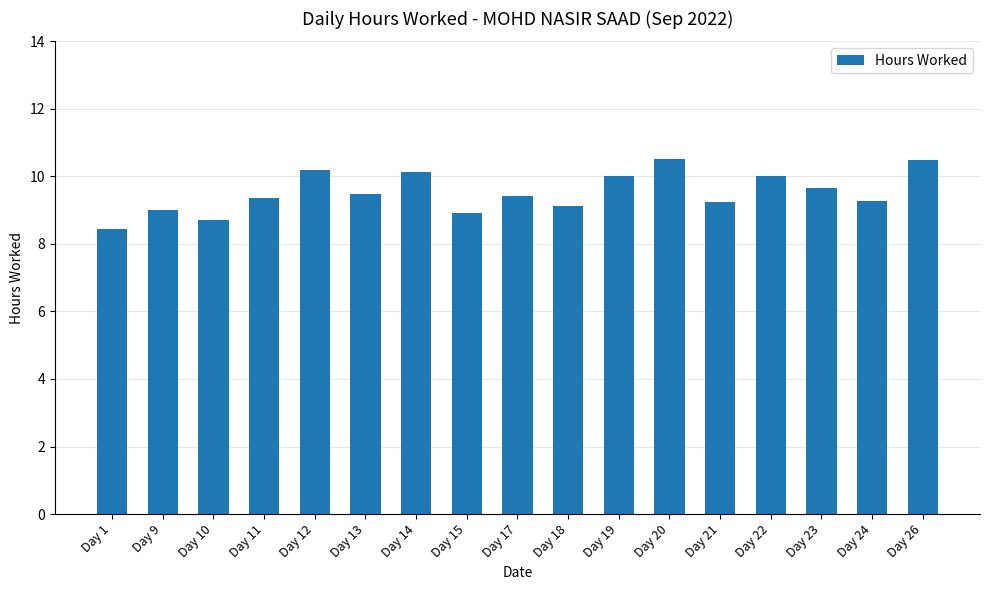

Is it true that the value at Day 24 is 2.0?

False